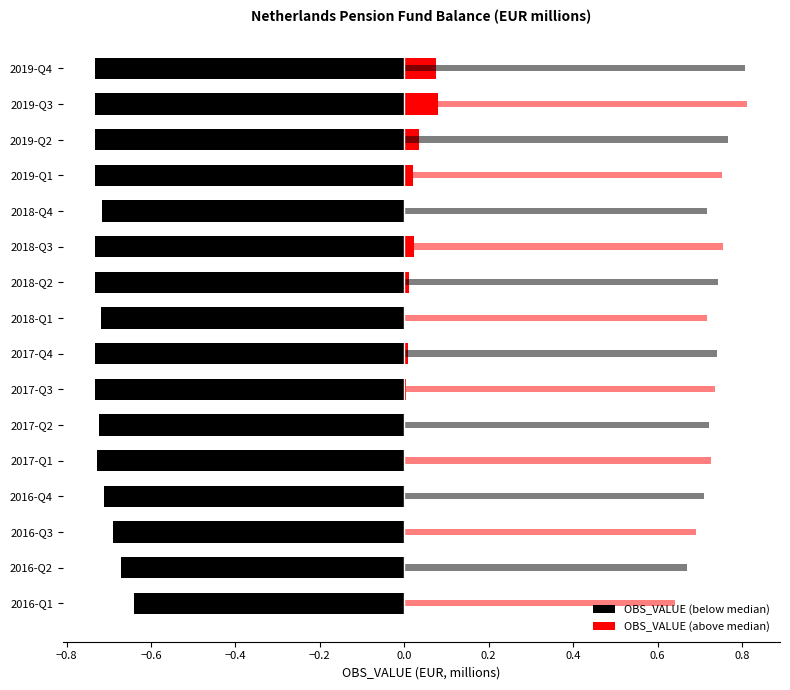

Rank the series by their maximum value, from highest to lowest.

OBS_VALUE (above median), OBS_VALUE (below median)